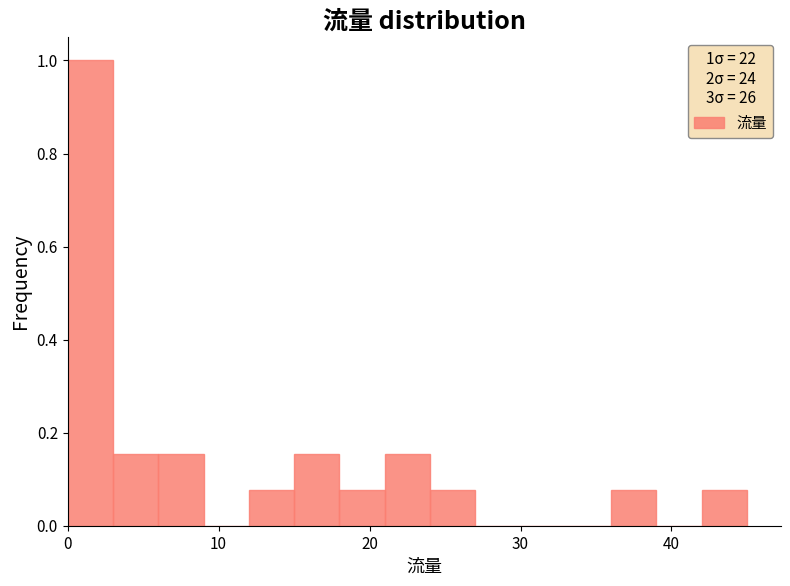

Read against the x-axis, roughly where is the centre of the tallest bar?

2